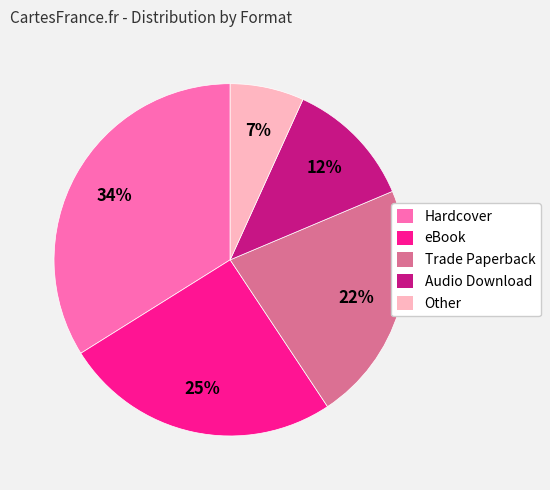

Is there any slice that represents more than half of the pie?

No